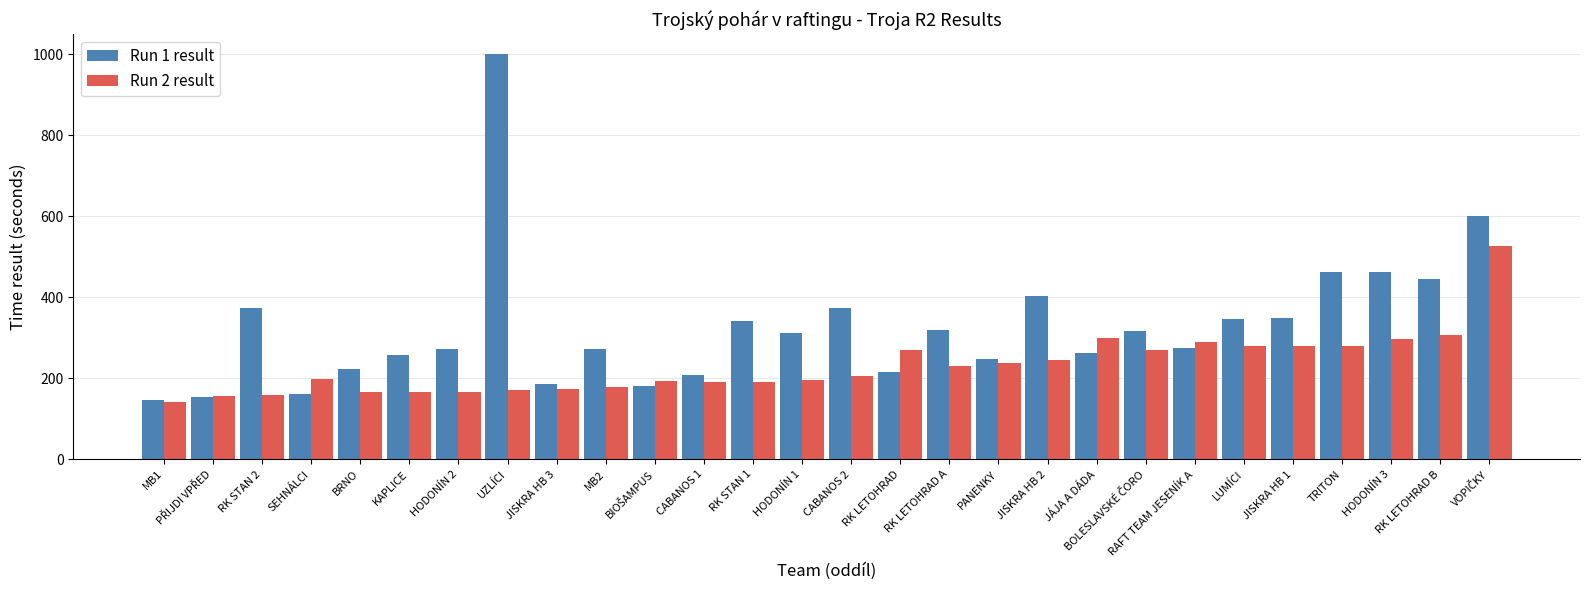

List the series in order of their overall mean, lowest first.

Run 2 result, Run 1 result